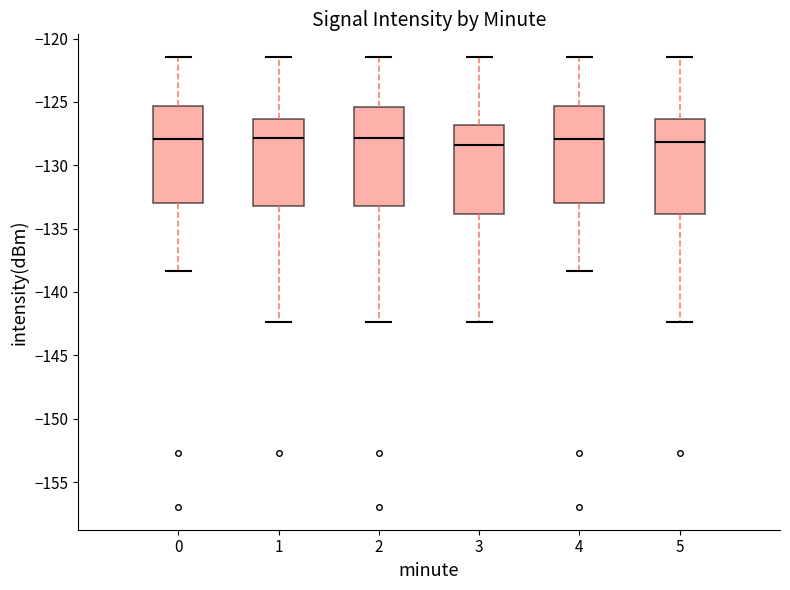

Reading left to right, transcribe this box plot: for each box, give where its median line is, the range the box spans, and where its two whiskers end, as read against the y-axis. The values are not printed on the chart, so give them approximately, as read against the axis.

0: median -128.0, box -133.0 to -125.5, whiskers -138.5 to -121.5
1: median -128.0, box -133.0 to -126.5, whiskers -142.5 to -121.5
2: median -128.0, box -133.0 to -125.5, whiskers -142.5 to -121.5
3: median -128.5, box -134.0 to -127.0, whiskers -142.5 to -121.5
4: median -128.0, box -133.0 to -125.5, whiskers -138.5 to -121.5
5: median -128.0, box -134.0 to -126.5, whiskers -142.5 to -121.5